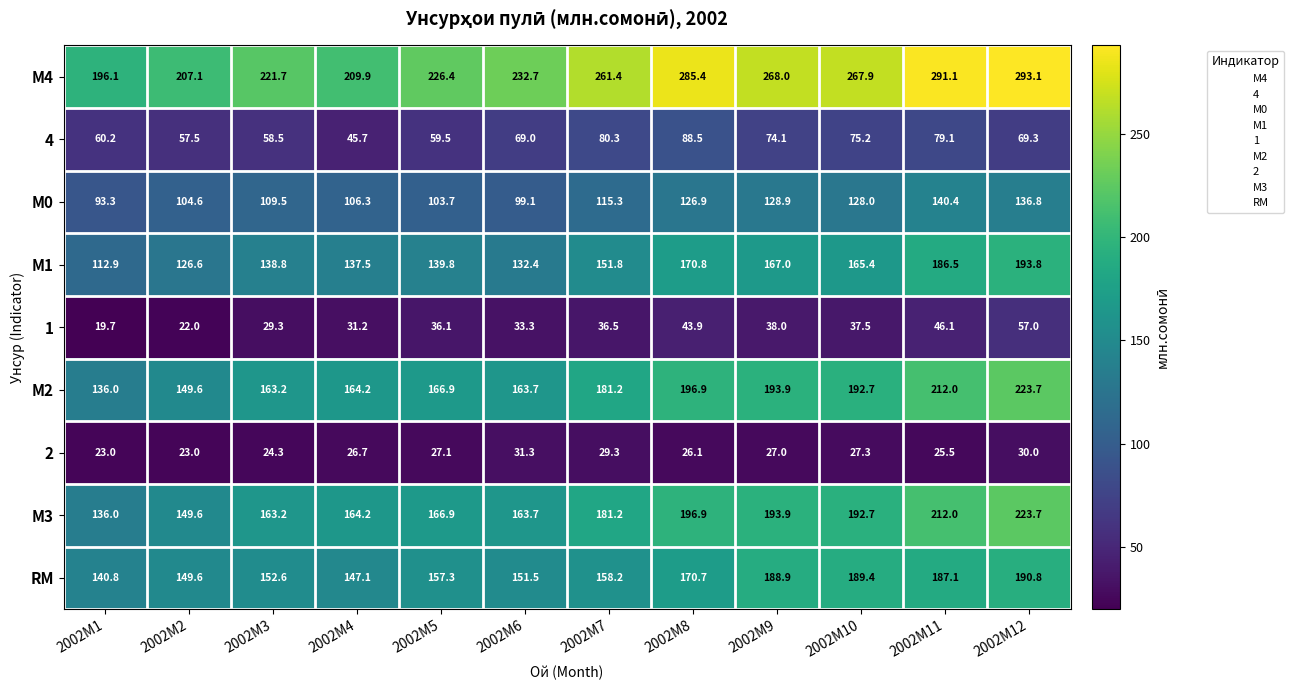

What is the difference between the second highest and minimum values in the М4 series?

95.0